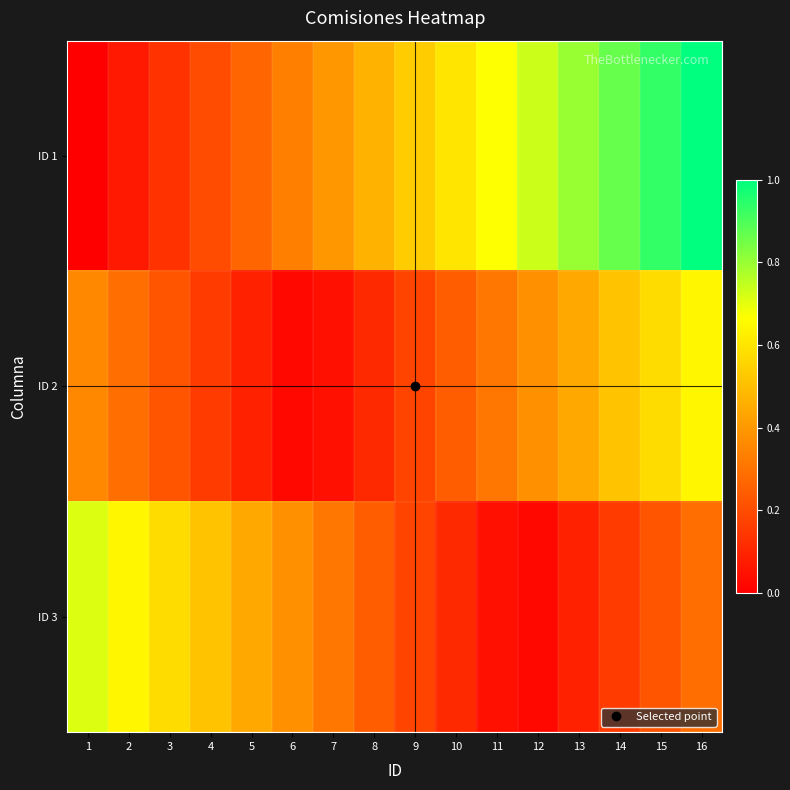

At which category is the sum across all series the highest?

16